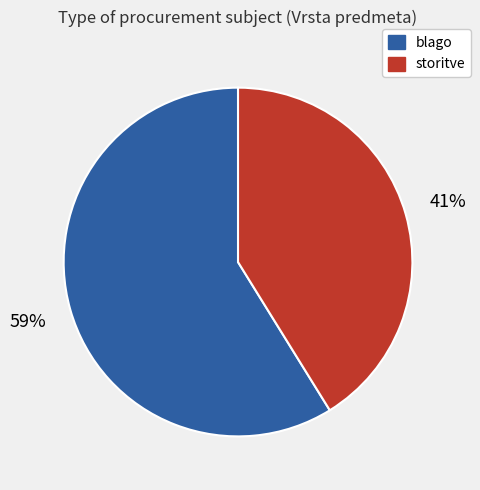

Combined, do blago and storitve account for over 50%?

Yes